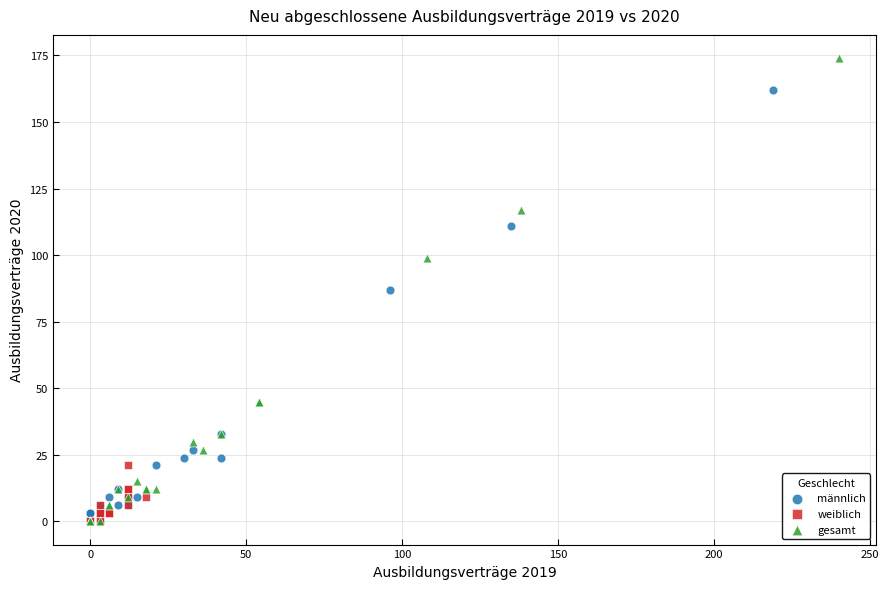

What are all the series names shown in the legend?

männlich, weiblich, gesamt